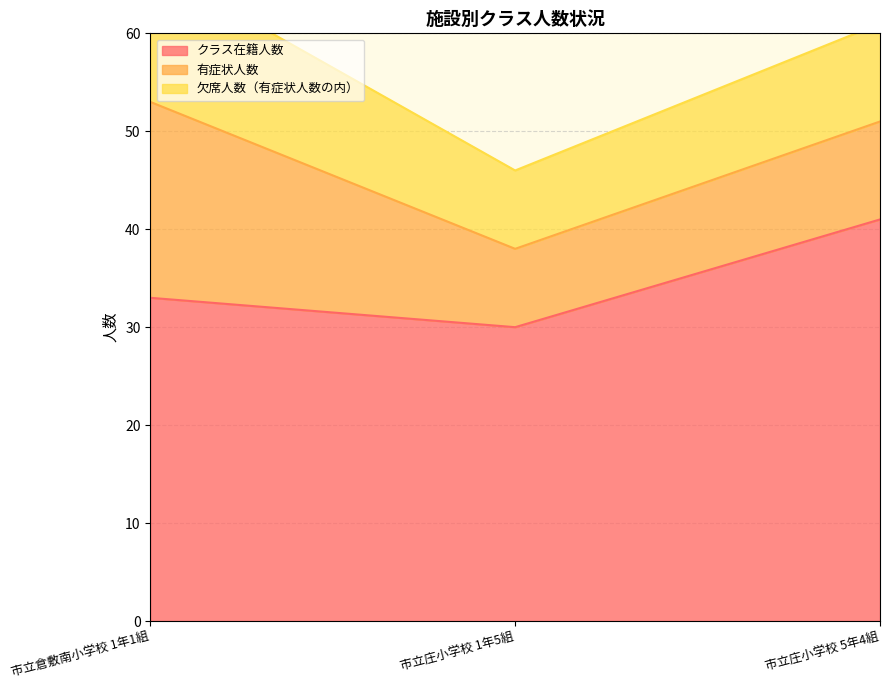

Which series has the largest total across all categories?

クラス在籍人数